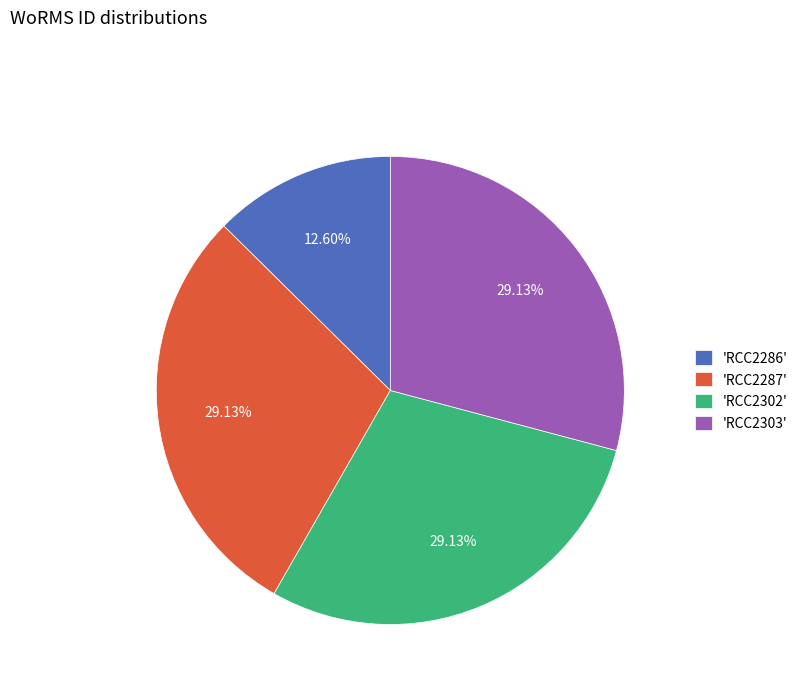

Does any single category account for the majority?

No